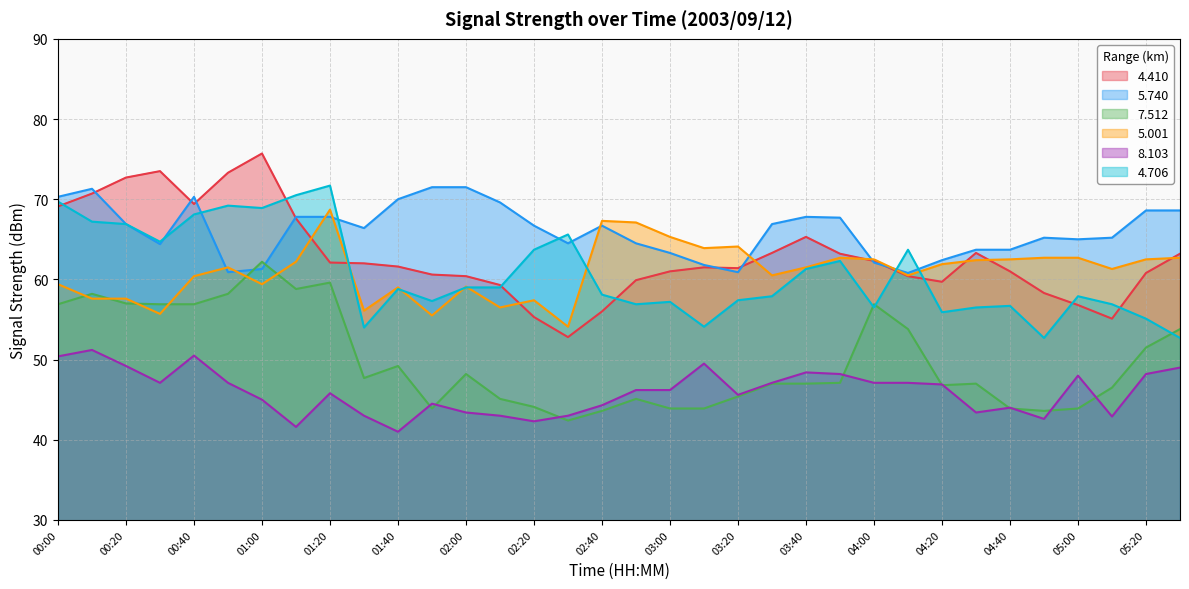

How many interior local peaks does the 5.001 series have?

8